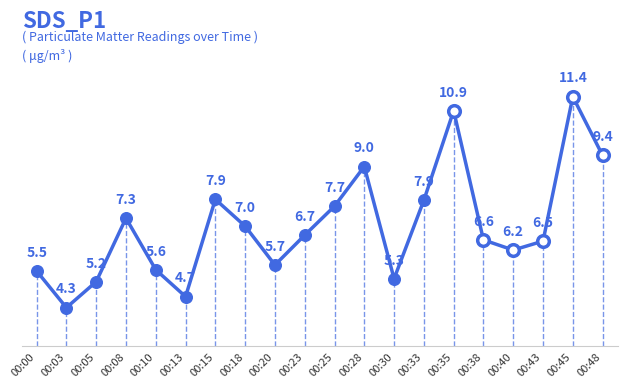

What is the change in value from 00:08 to 00:13?

-2.6